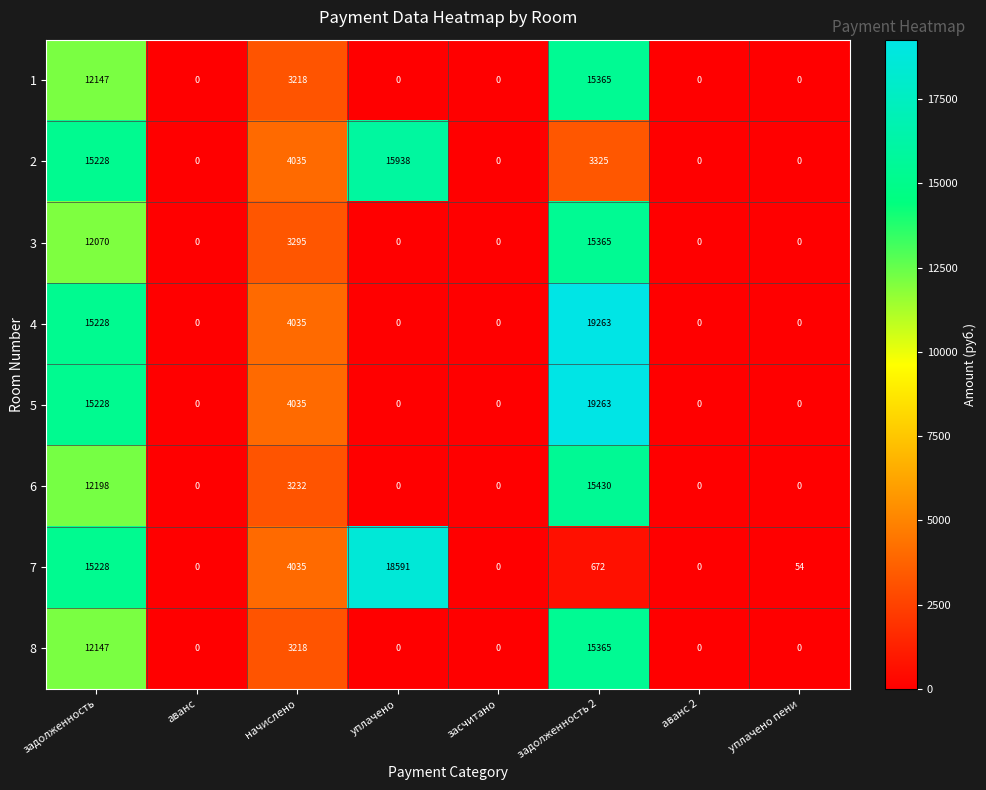

At which category is the sum across all series the highest?

задолженность